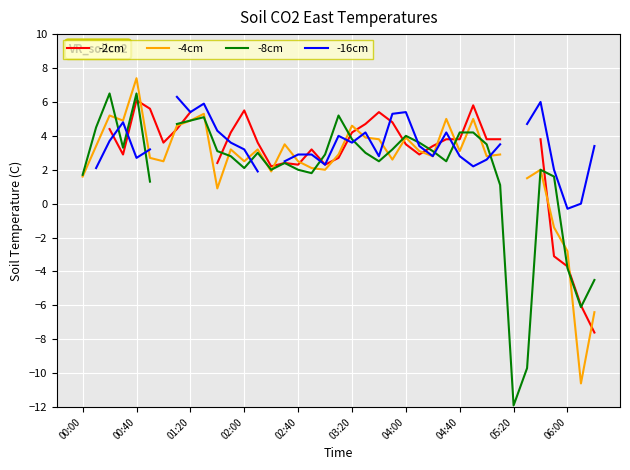

Which series has the largest range (max minus min)?

-8cm